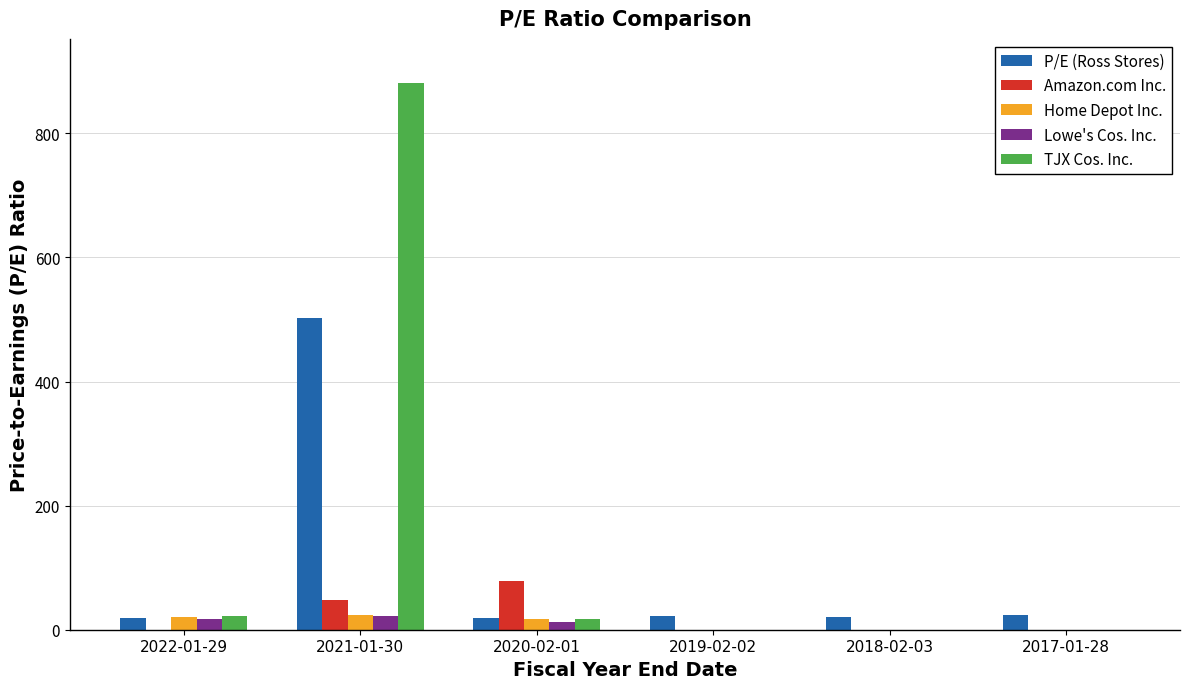

How many groups of bars are there?

6